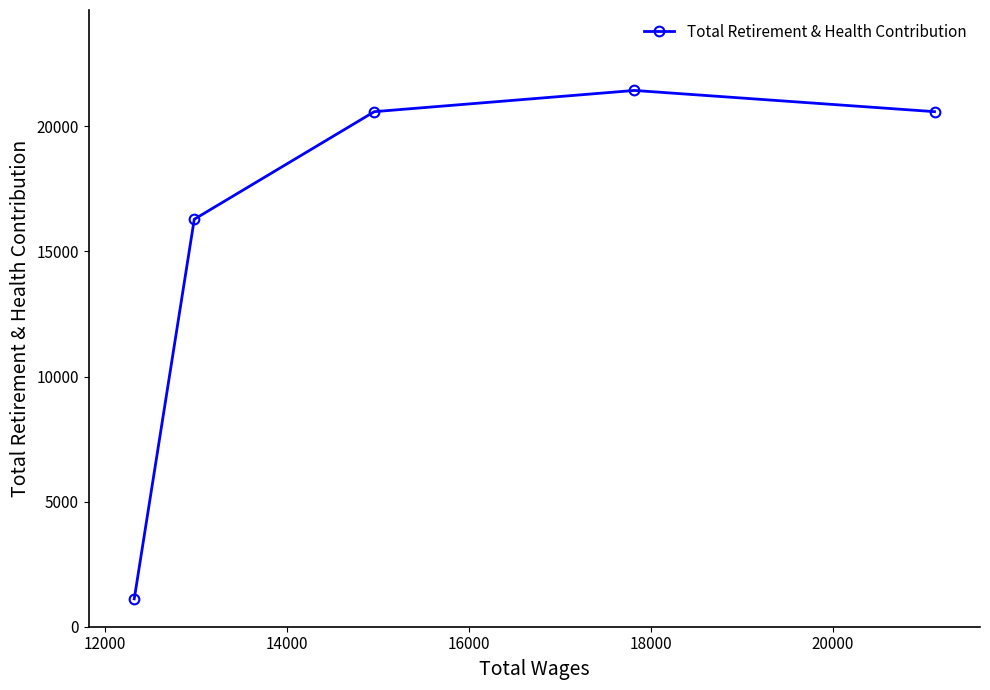

What is the value of the 1st point from the left?

1114